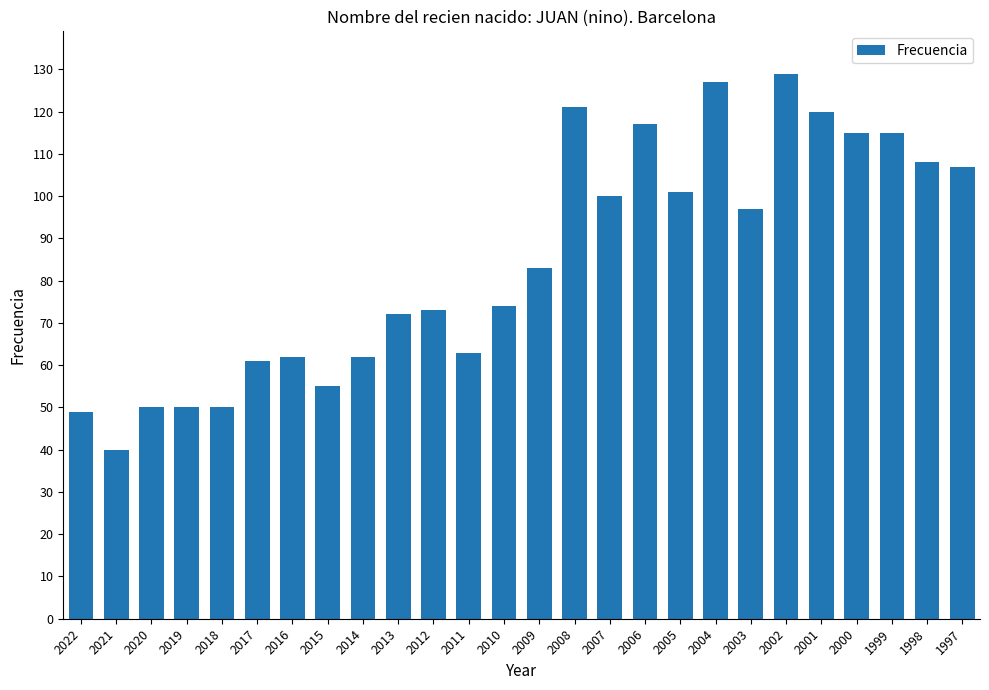

Between 1998 and 2007, which is larger?

1998